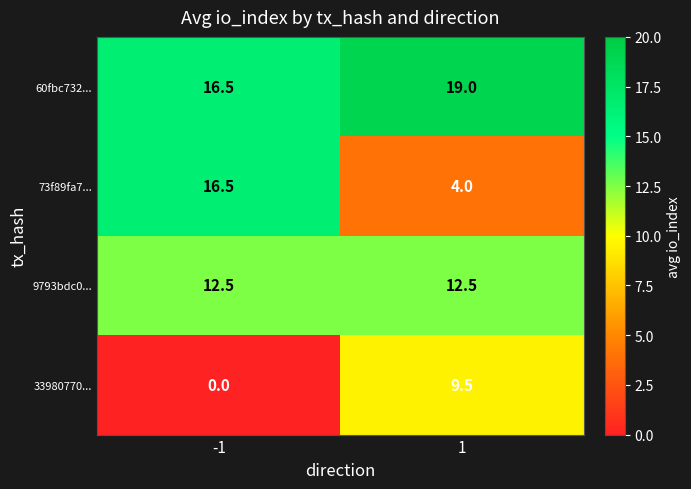

At how many categories does at least one series exceed 13?

2